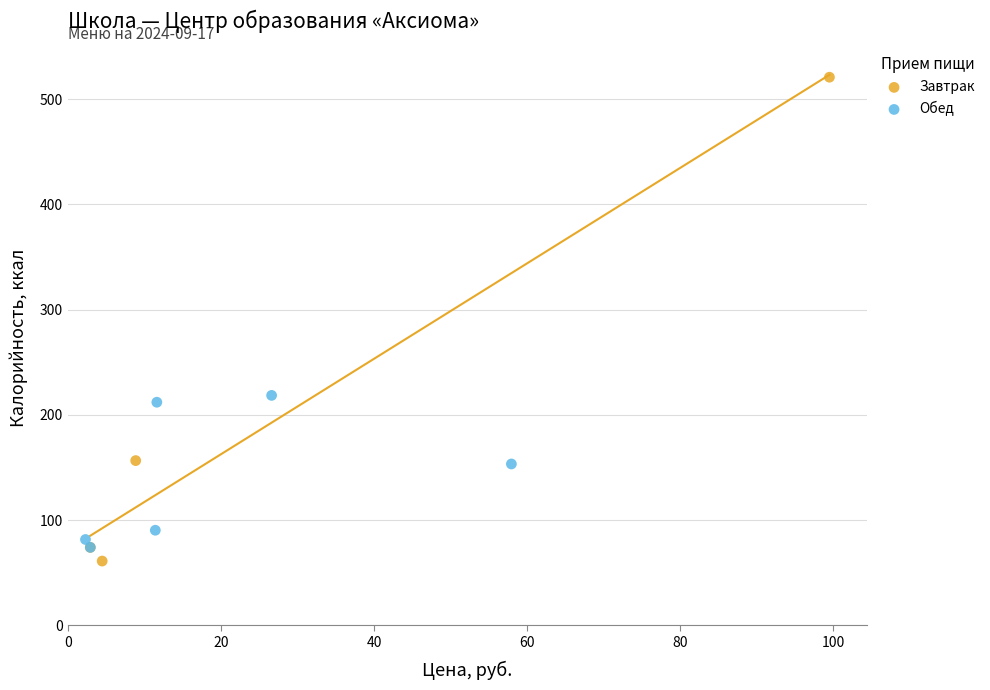

Which series reaches the maximum Y coordinate?

Завтрак